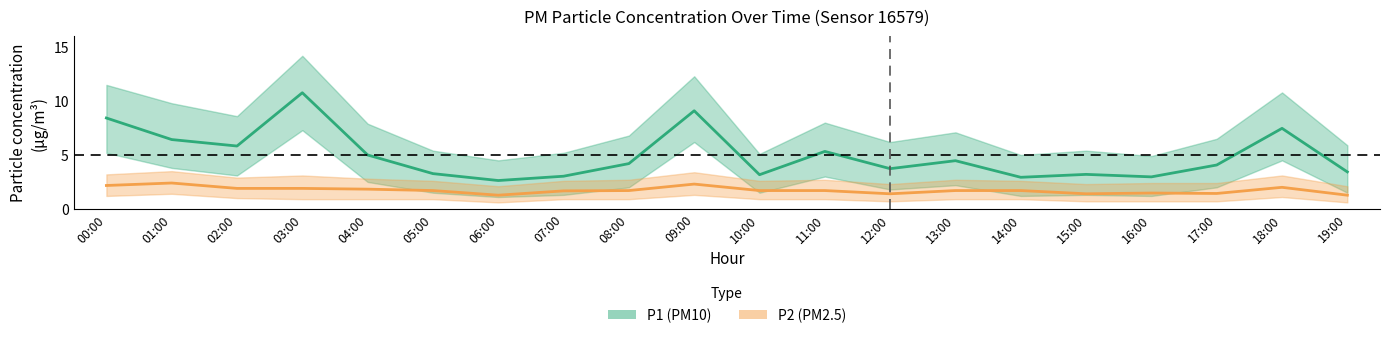

At 09:00, list the series in order from largest to smallest.

P1 (PM10), P2 (PM2.5)